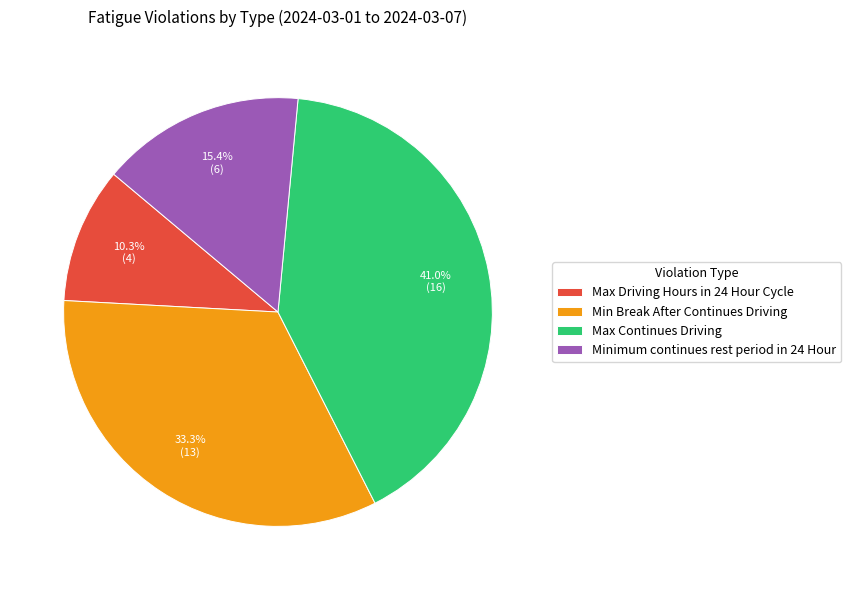

True or false: Min Break After Continues Driving accounts for 33% of the total.

True